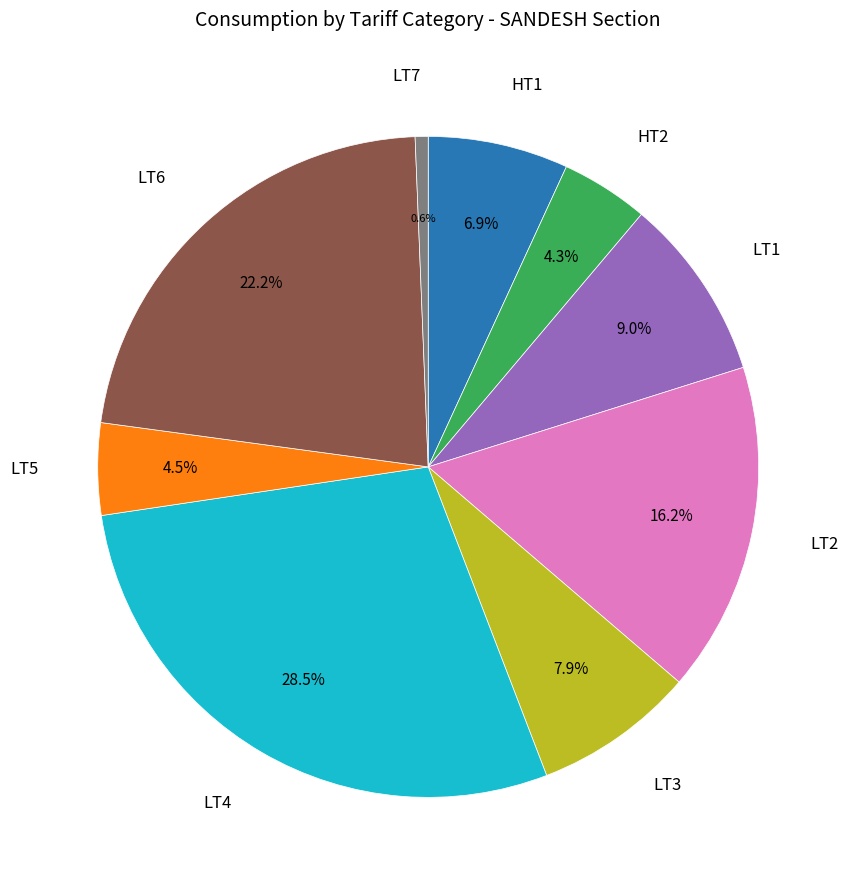

What is the total percentage of HT2 and HT1?

11.2%